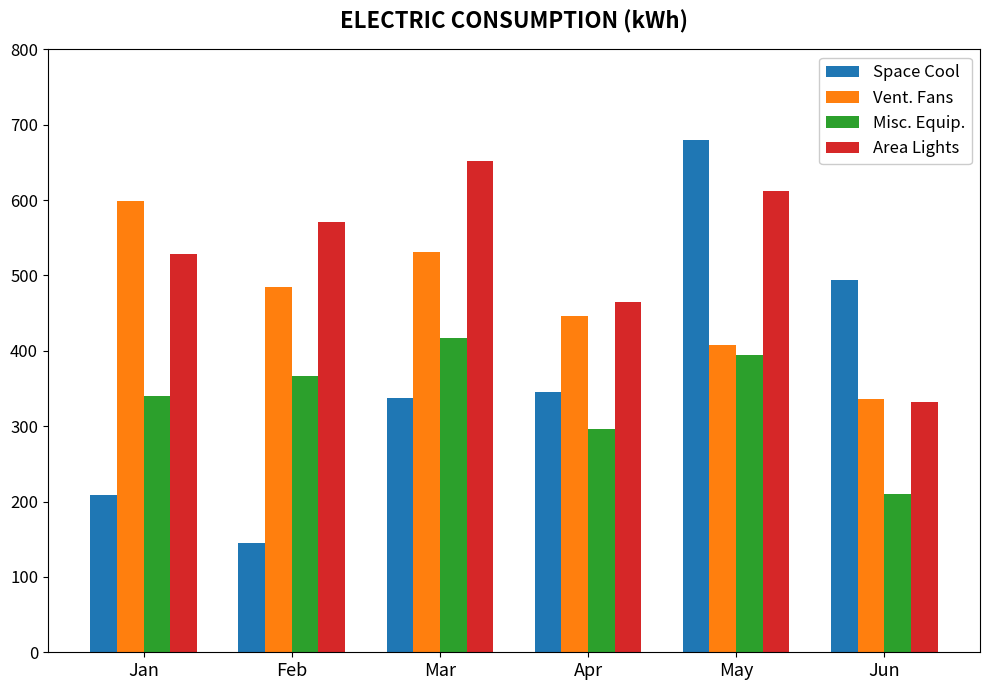

At which label does Vent. Fans first exceed 485?

Jan